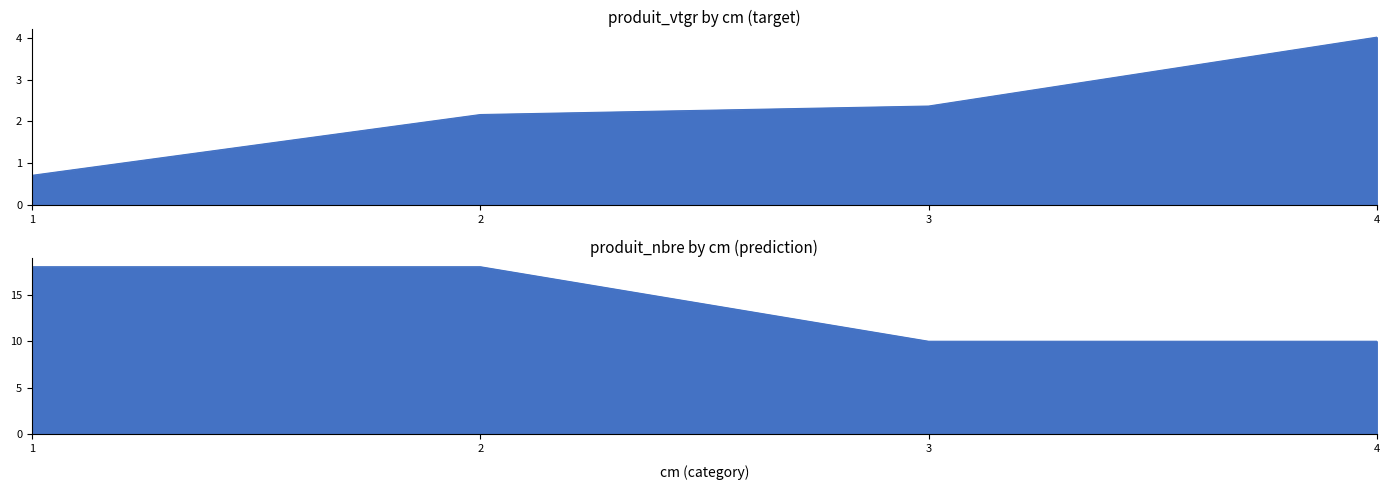

True or false: produit_nbre and produit_vtgr intersect in this chart.

False